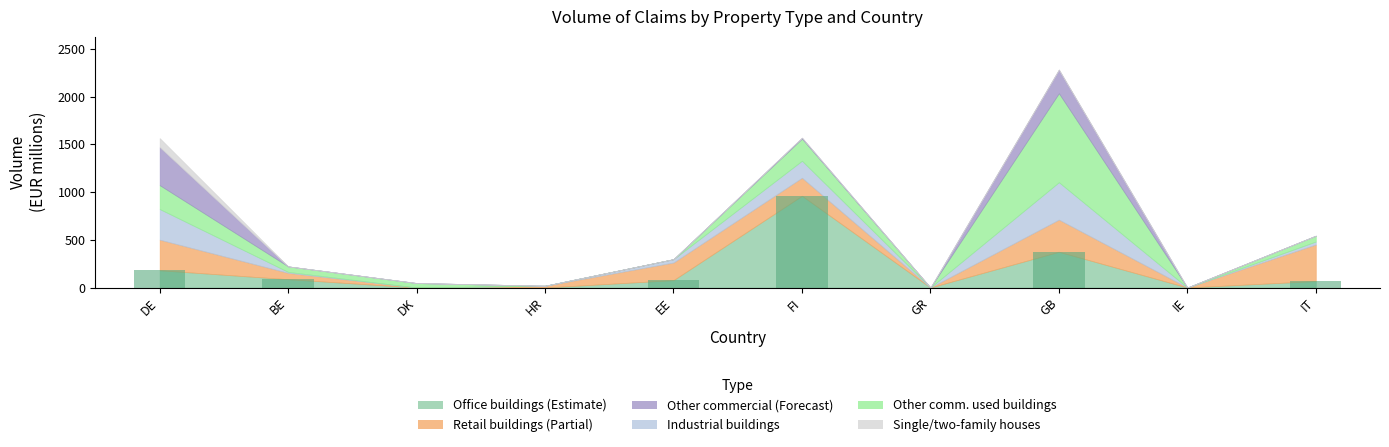

The value at GB is 616.1. True or false?

False